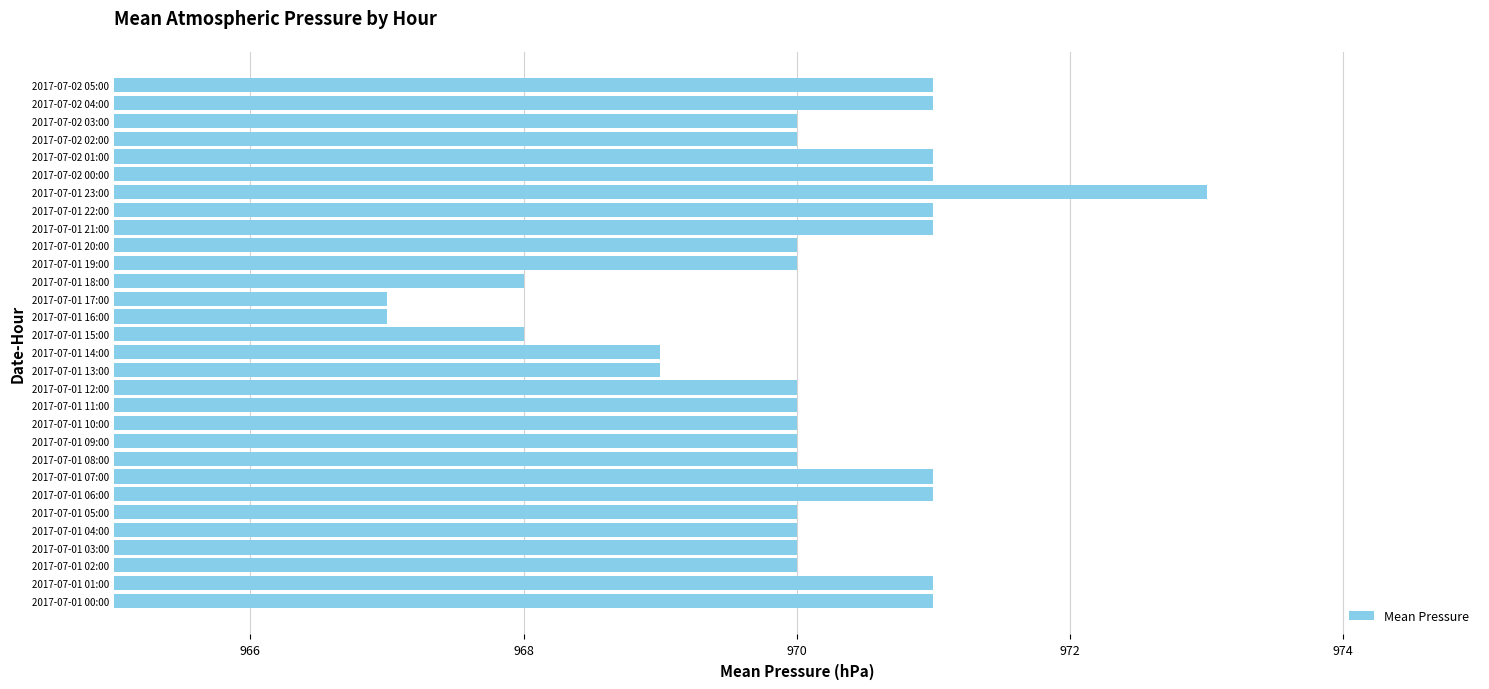

What is the minimum value shown in the chart?

967